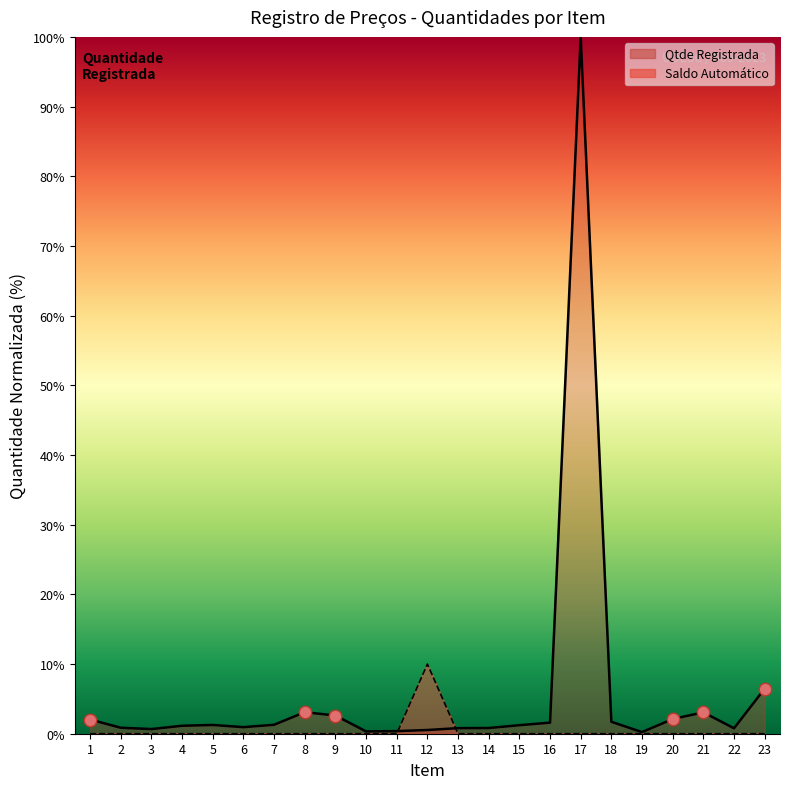

What is the total value across all series at 3?

0.7